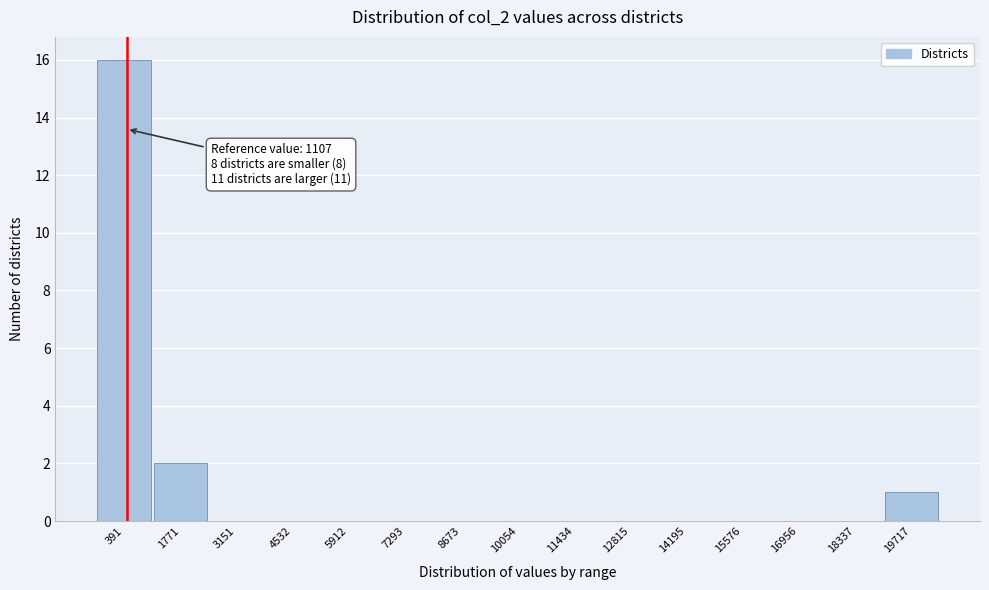

Reading left to right, what are all the values shown in this chart?

391=16	1771=2	3151=0	4532=0	5912=0	7293=0	8673=0	10054=0	11434=0	12815=0	14195=0	15576=0	16956=0	18337=0	19717=1